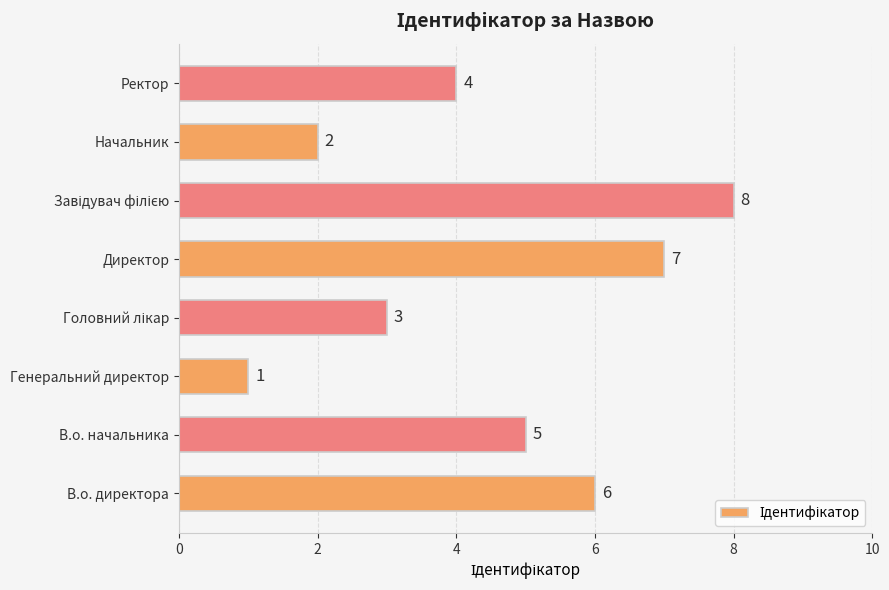

Approximately how many times larger is the value at Директор compared to Начальник?

3.5